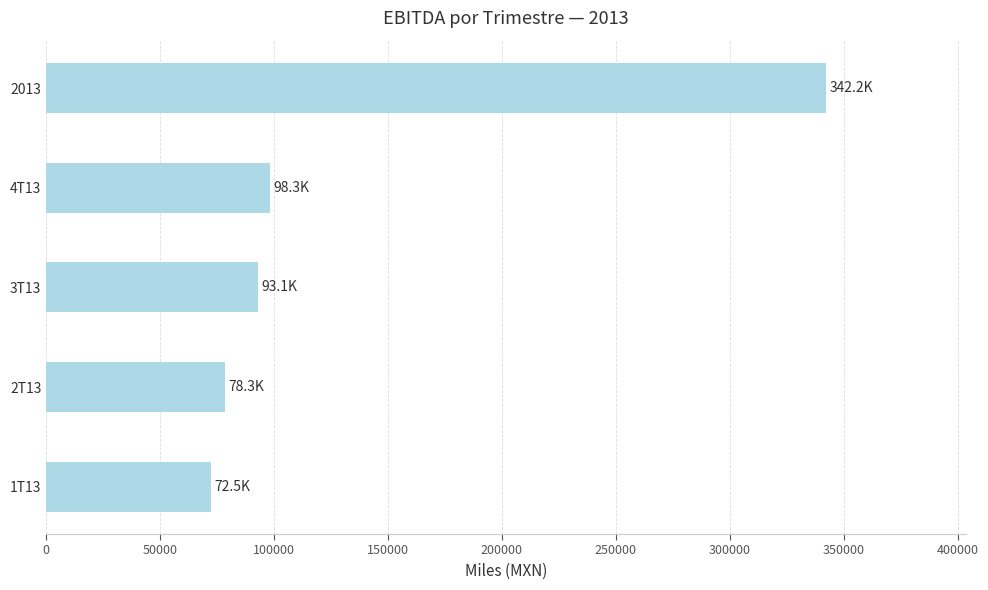

What is the greatest value displayed?

342228.6